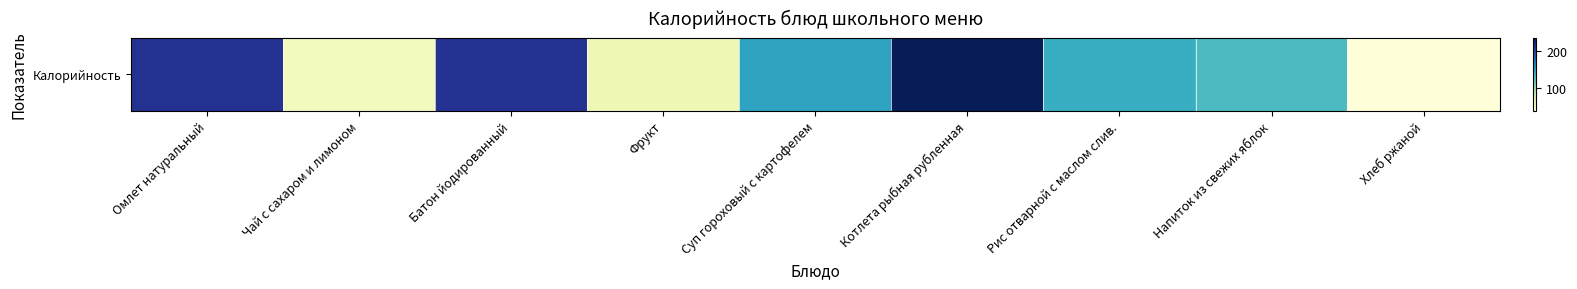

Which category has the lowest value across all series?

Хлеб ржаной